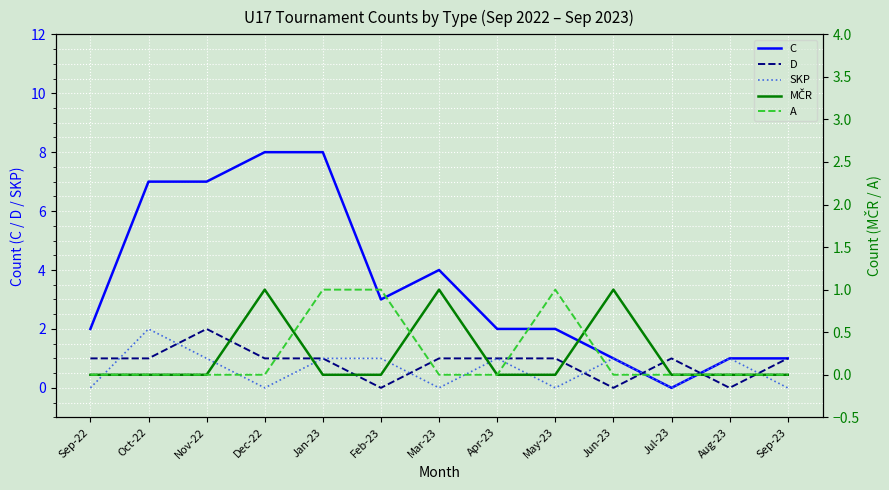

How many intersections are there between A and D?

1